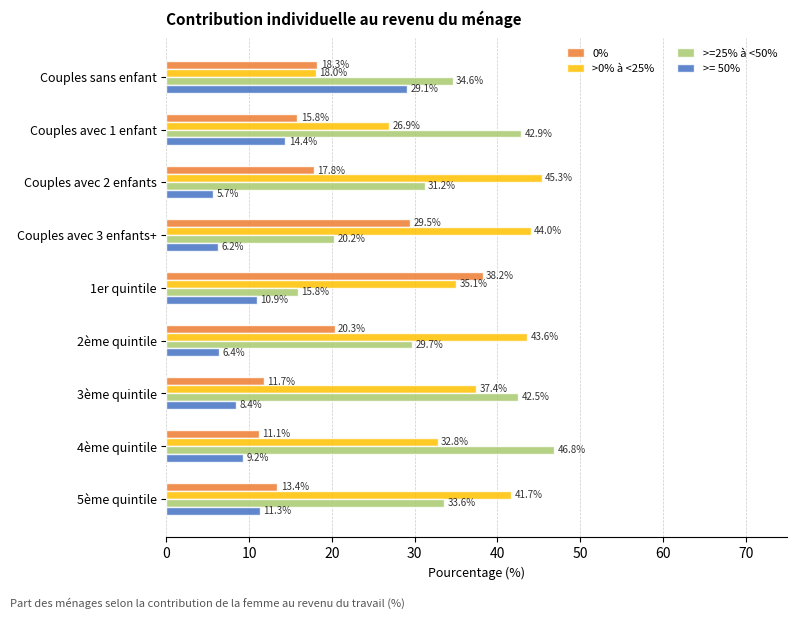

The >= 50% series shows 16.9 at 1er quintile. True or false?

False